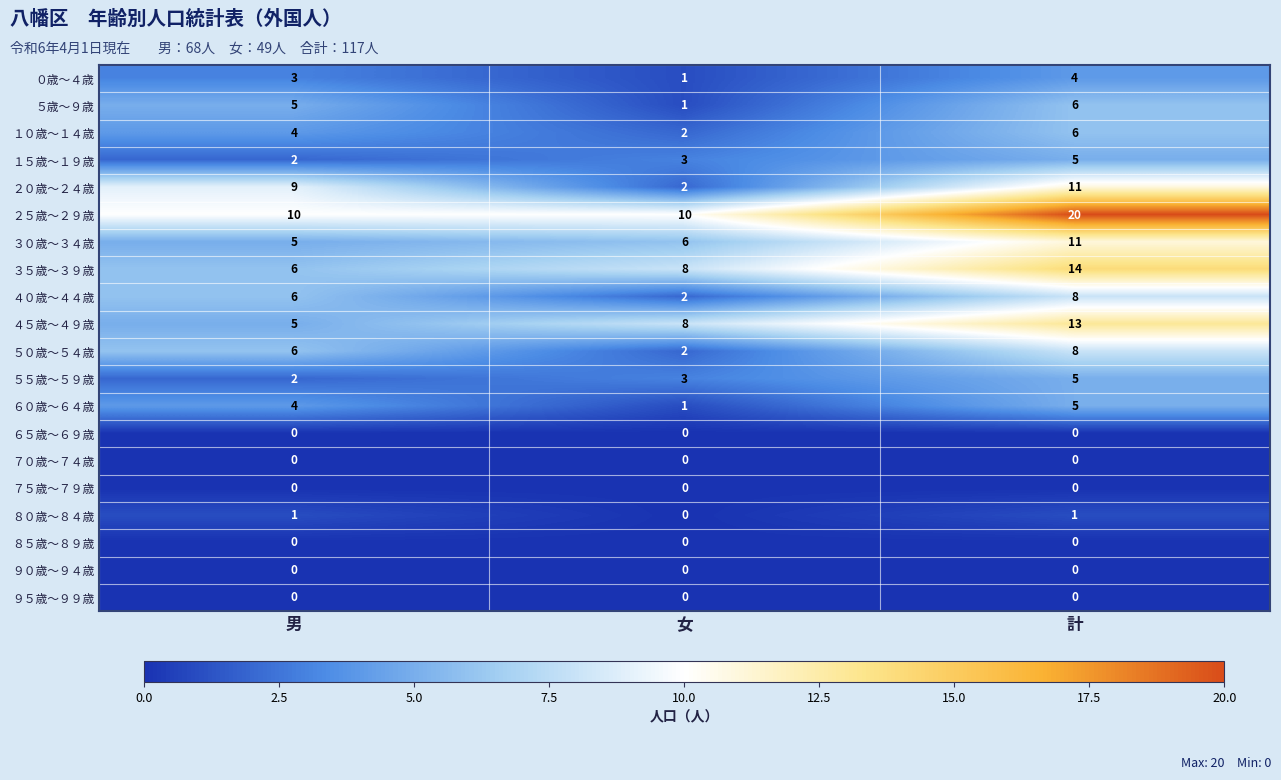

True or false: ３５歳～３９歳 has a value of 4 at 男.

False